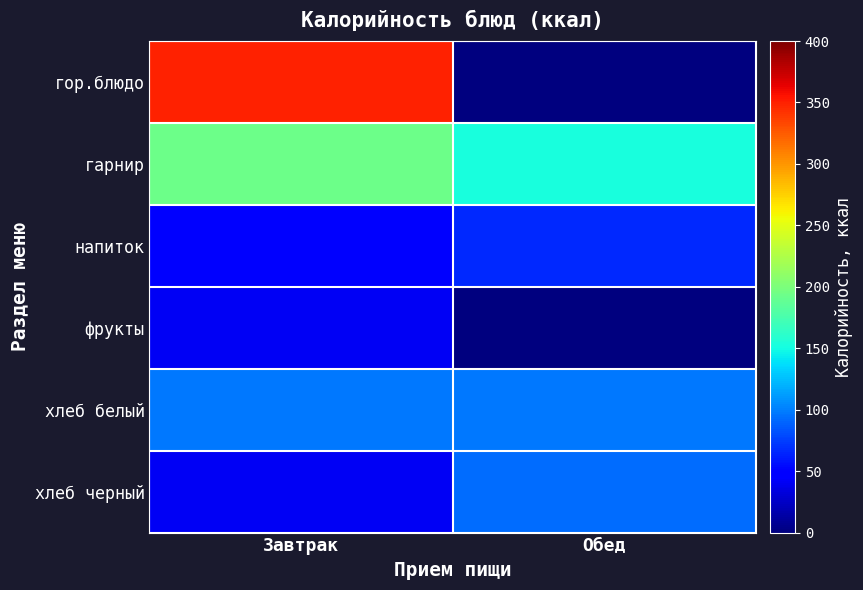

Which has a higher value, Обед or Завтрак?

Завтрак